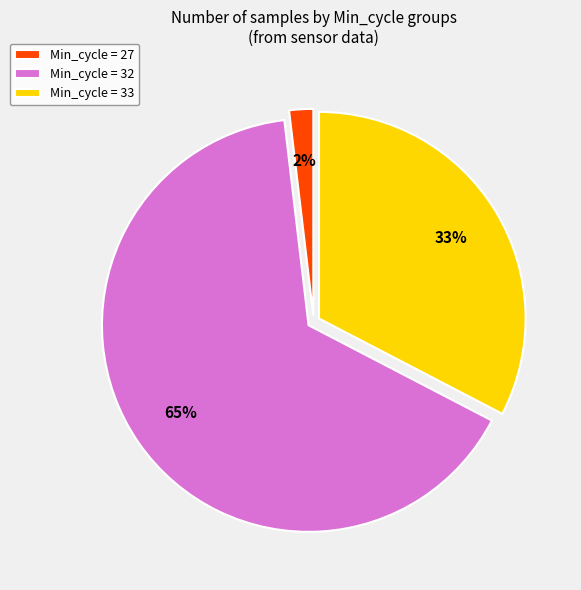

Which slice is the largest?

Min_cycle = 32